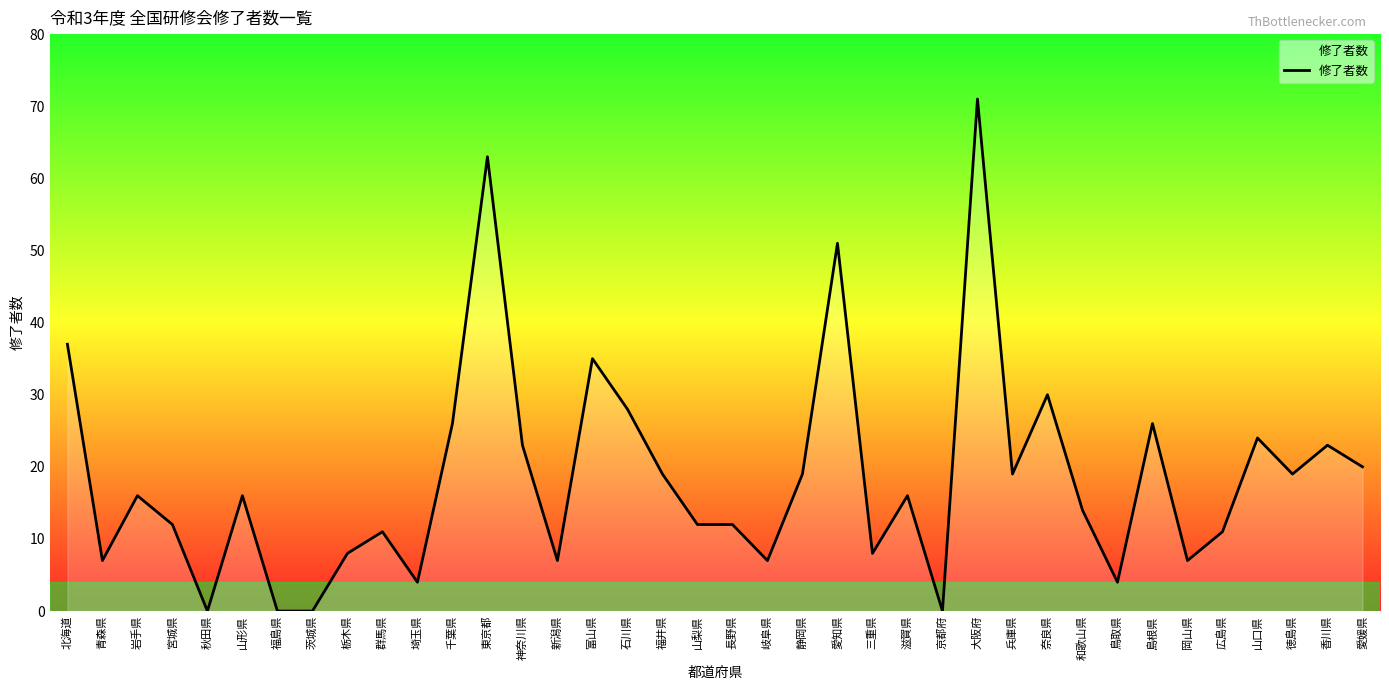

Which has a higher value, 富山県 or 京都府?

富山県